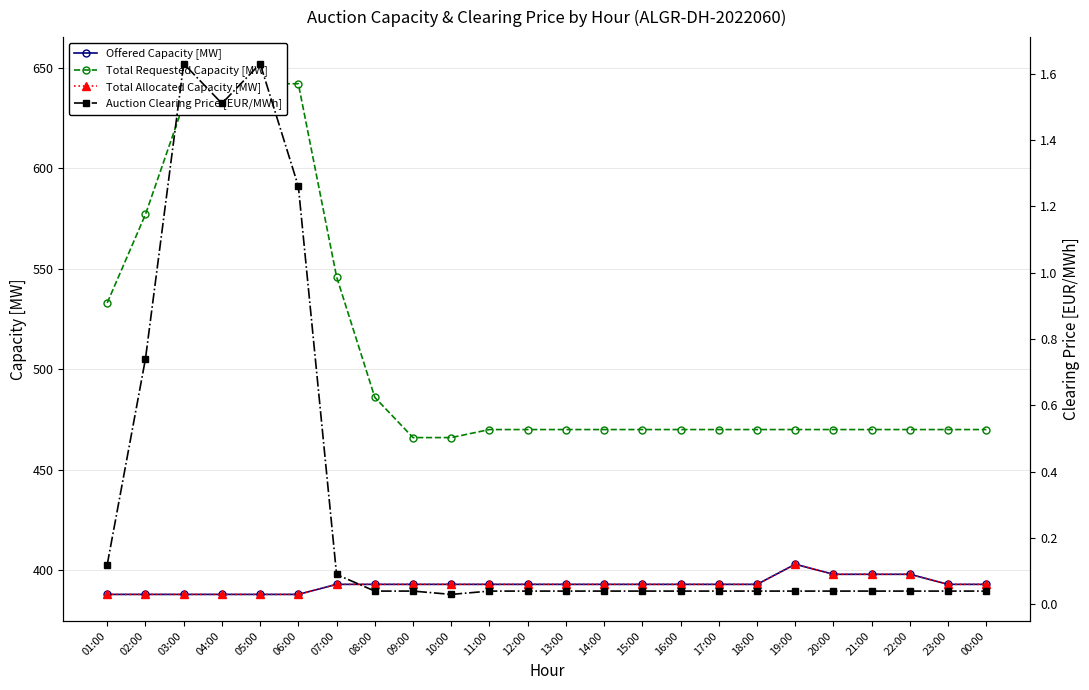

True or false: Total Requested Capacity [MW] and Auction Clearing Price [EUR/MWh] intersect in this chart.

False